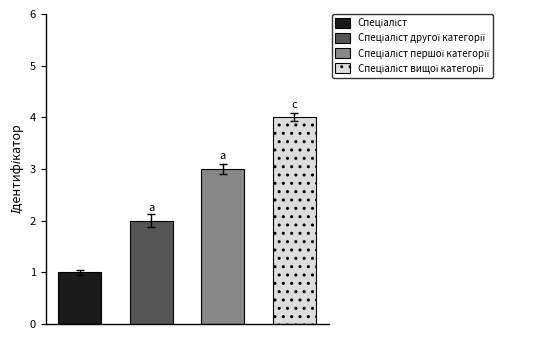

How many bars are there in total?

4